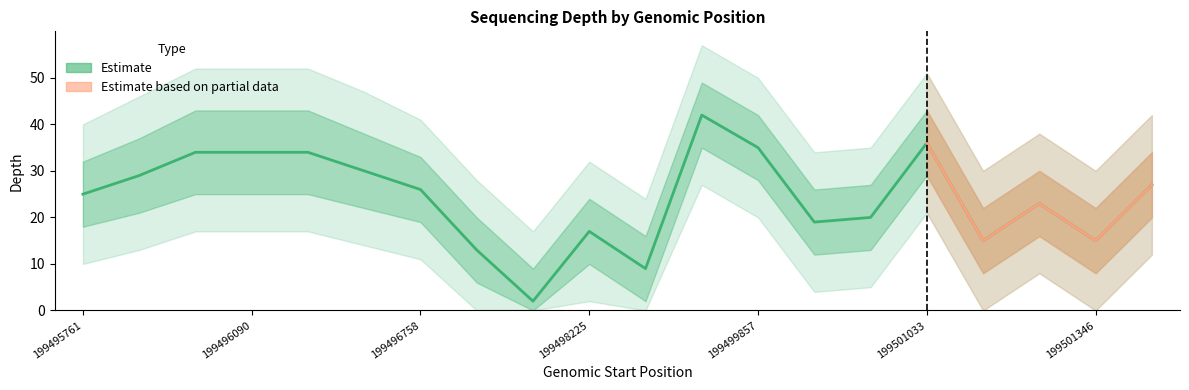

At which category does depth reach its first local valley?

199497716